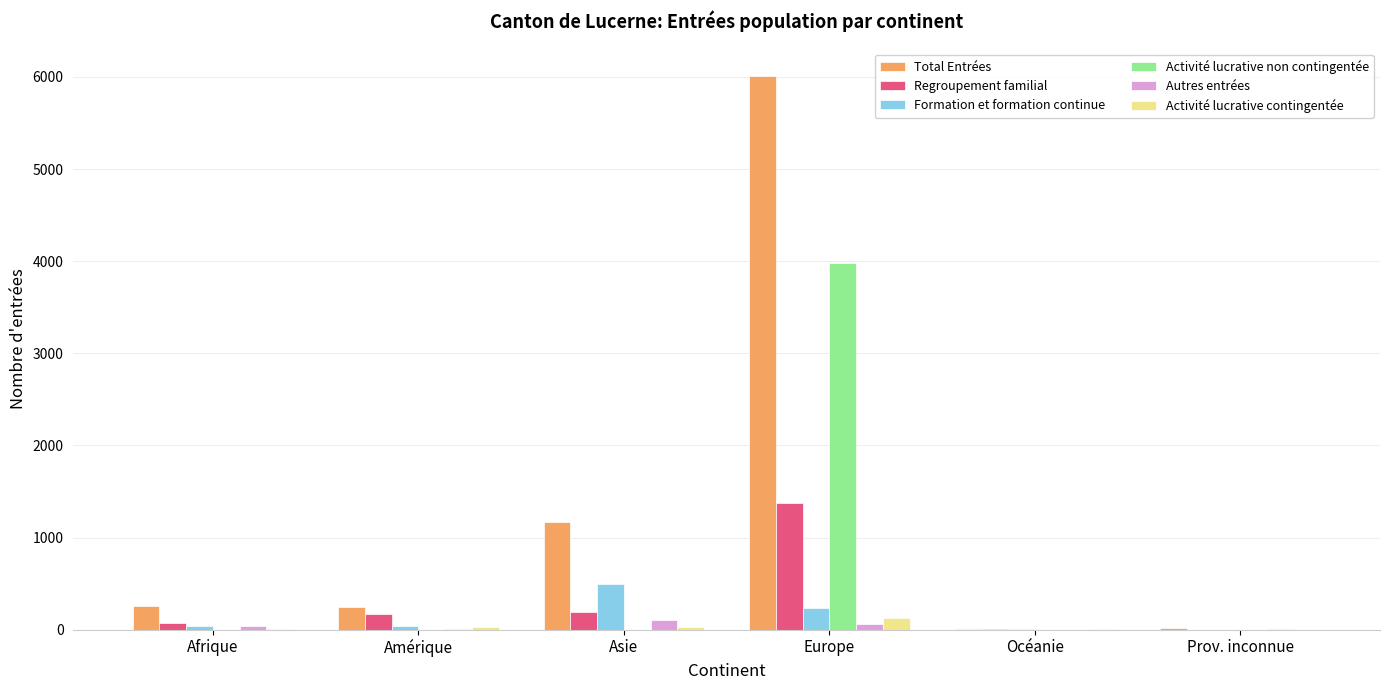

The value of Regroupement familial at Prov. inconnue is -917. True or false?

False